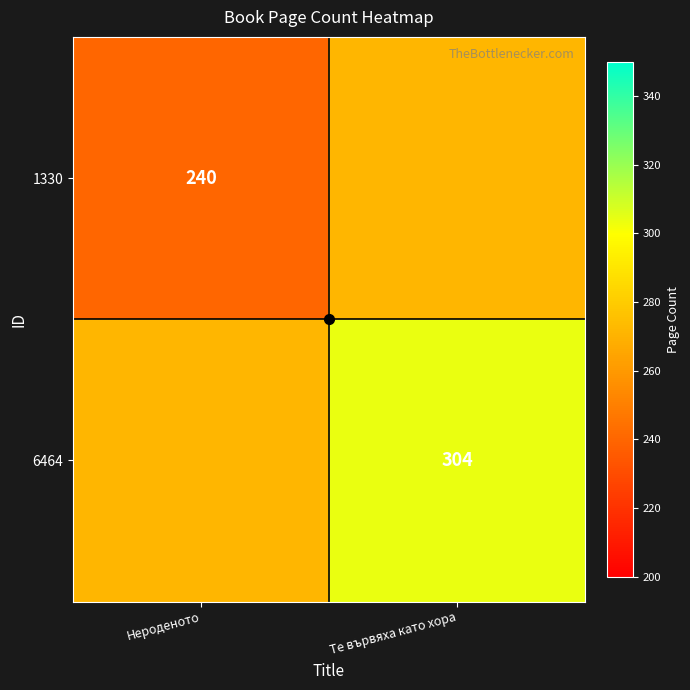

What is the total value across all series at Нероденото?

512